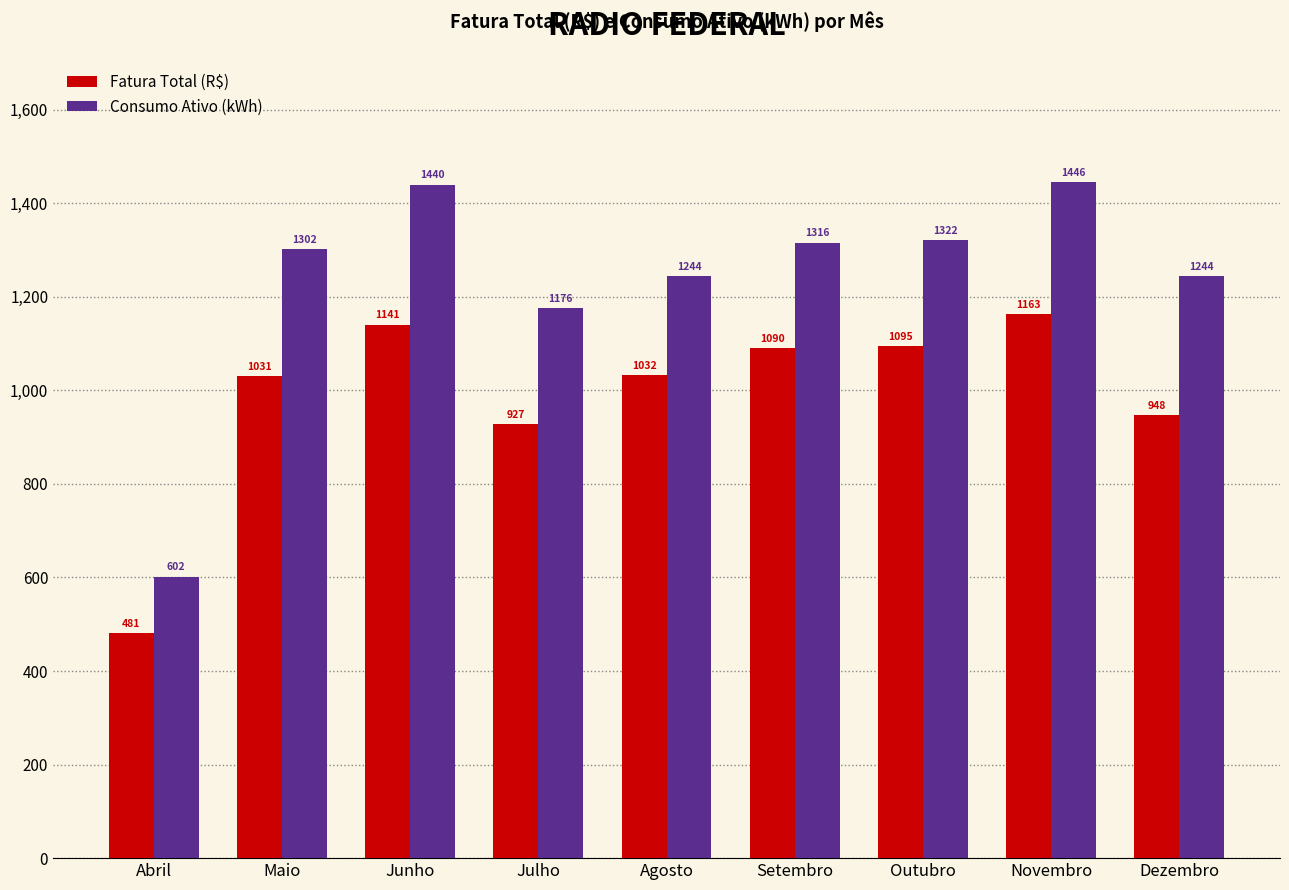

Which series changed the most between Julho and Setembro?

Fatura Total (R$)